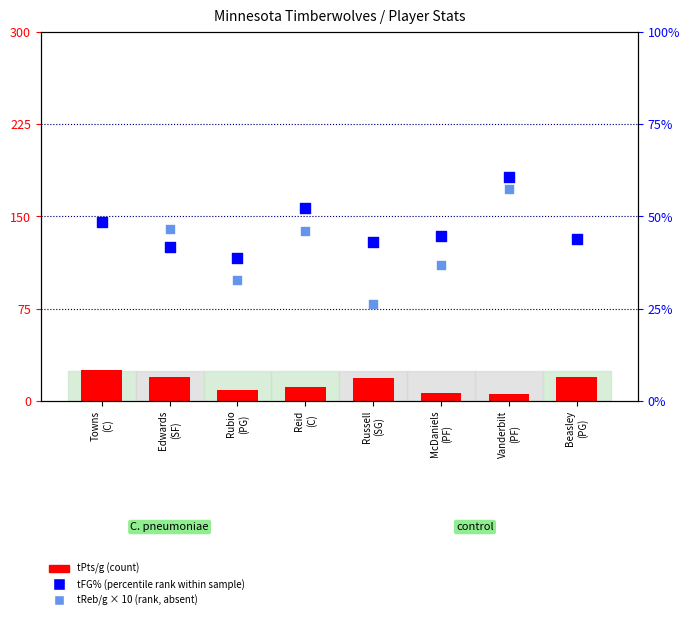

Which series has the largest total across all categories?

tReb/g × 10 (rank, absent)